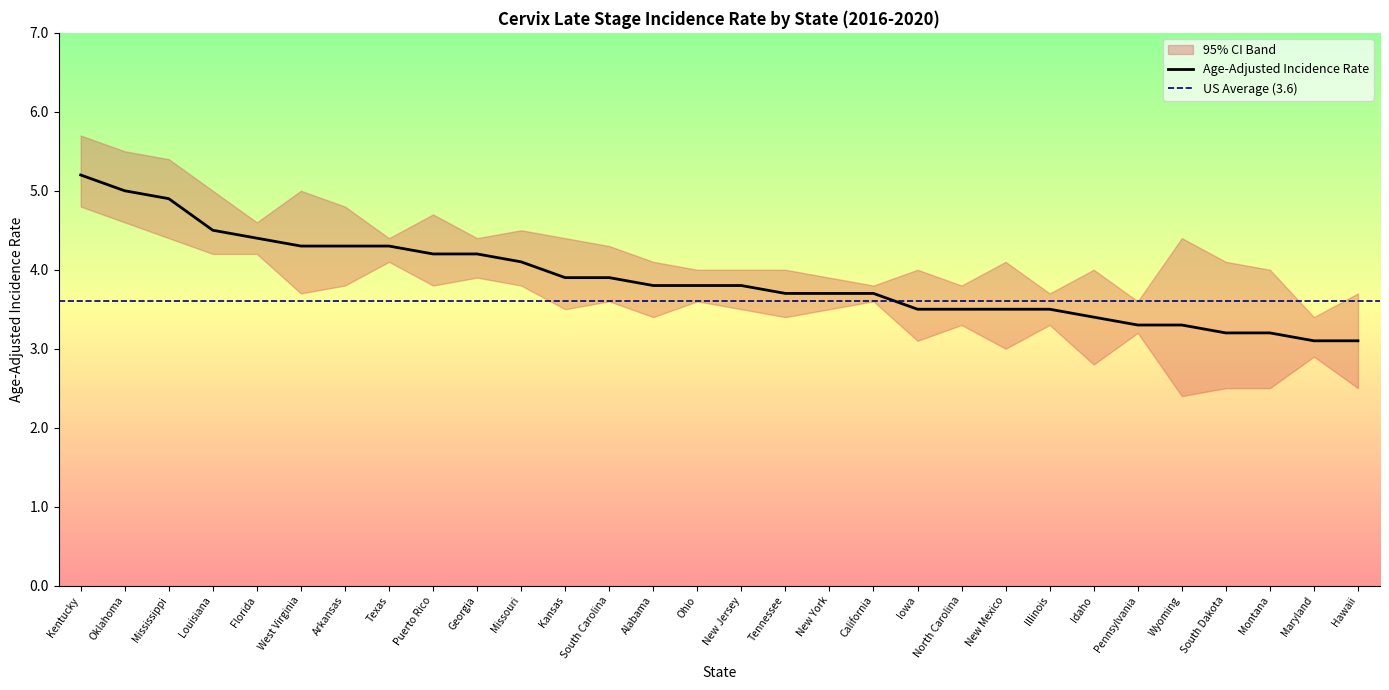

Is it true that Age-Adjusted Incidence Rate equals 3.5 at North Carolina?

True